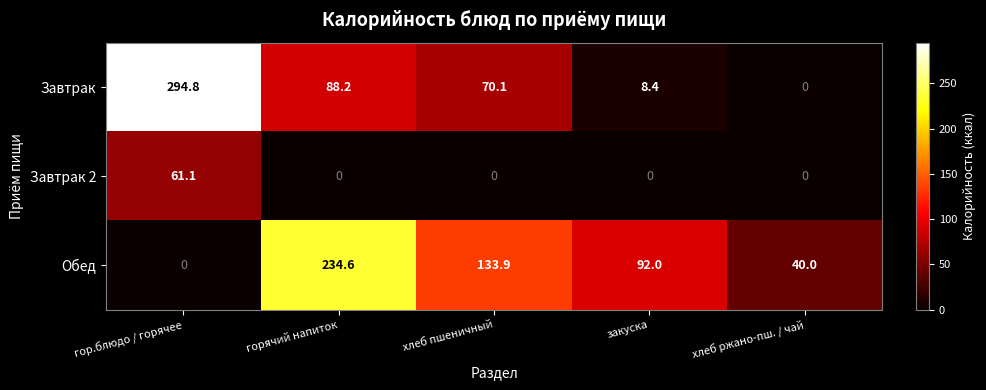

Reading left to right, extract all data points from this chart.

Завтрак: 294.8	88.2	70.1	8.4	0.0
Завтрак 2: 61.1	0.0	0.0	0.0	0.0
Обед: 0.0	234.6	133.9	92.0	40.0